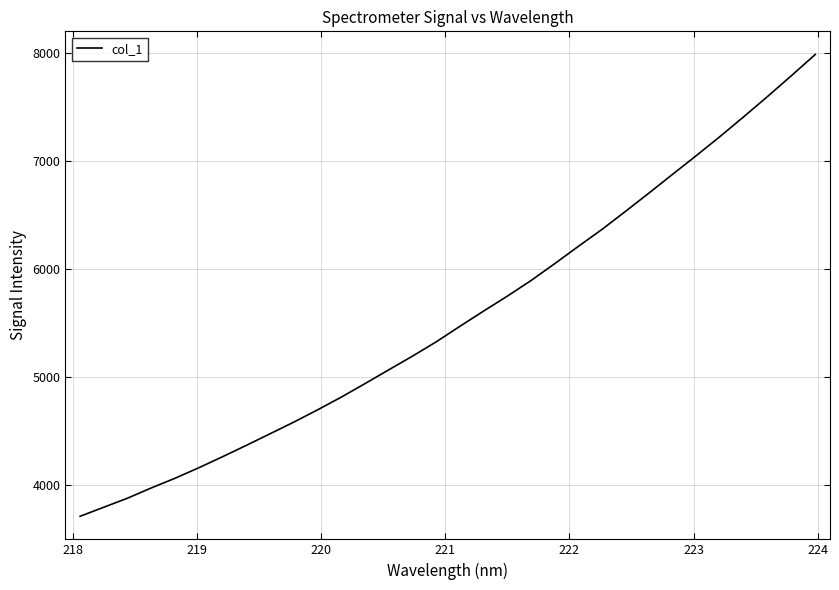

Does the chart display data point markers on the line(s)?

No